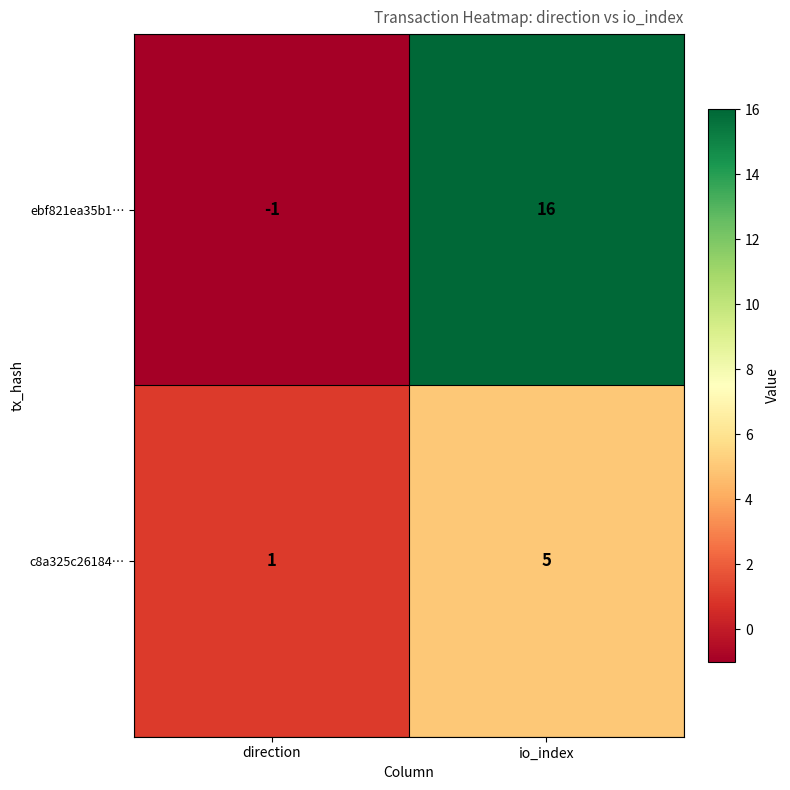

Which series has the widest spread of values?

ebf821ea35b1…